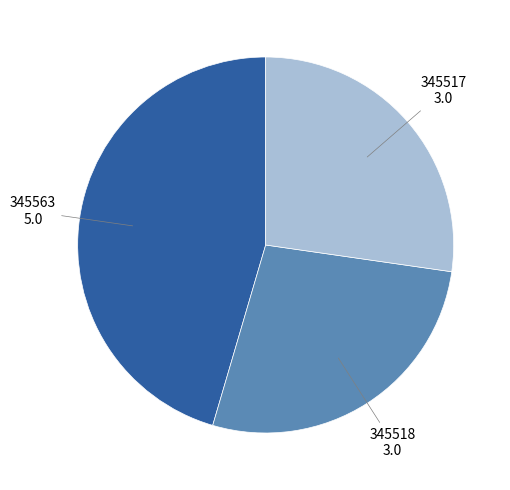

Does any single category account for the majority?

No